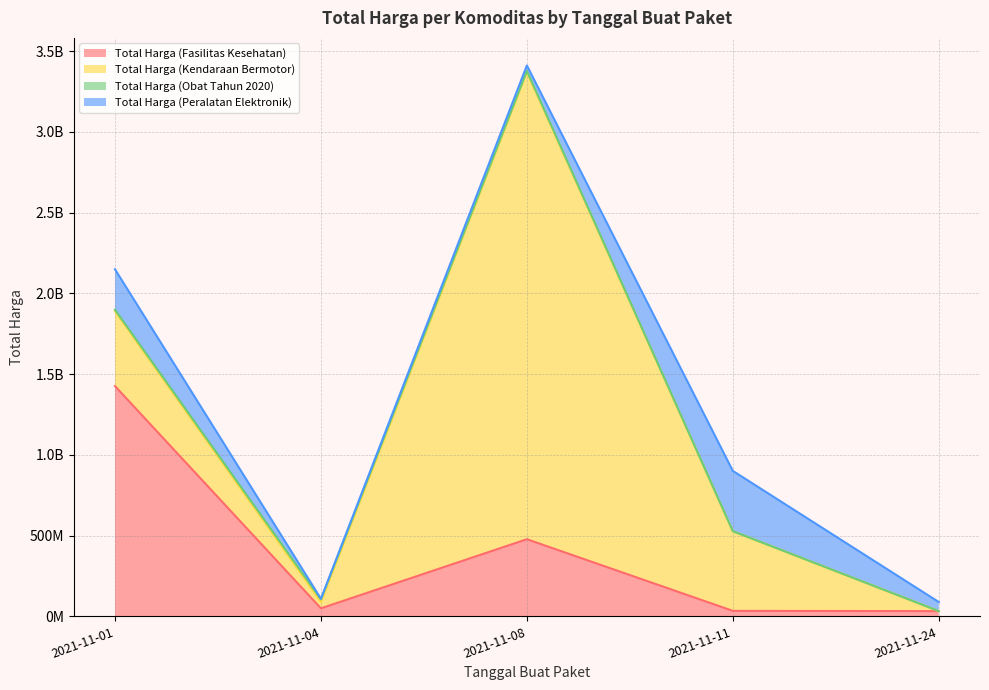

How many data points in Total Harga (Obat Tahun 2020) are less than 7401240?

2